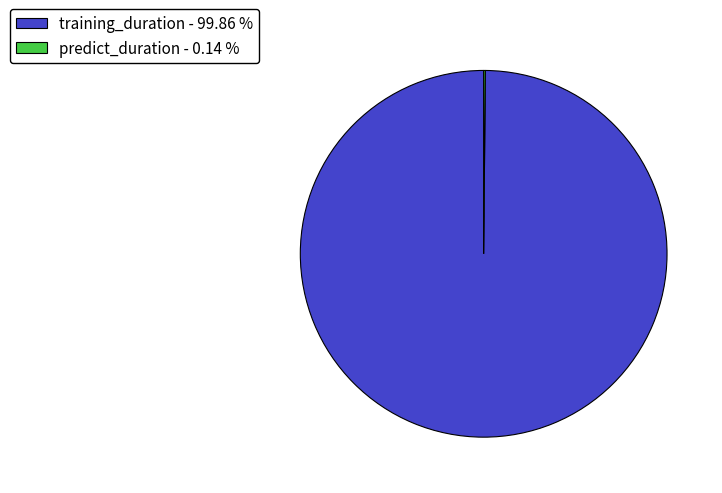

Is there any slice that represents more than half of the pie?

Yes